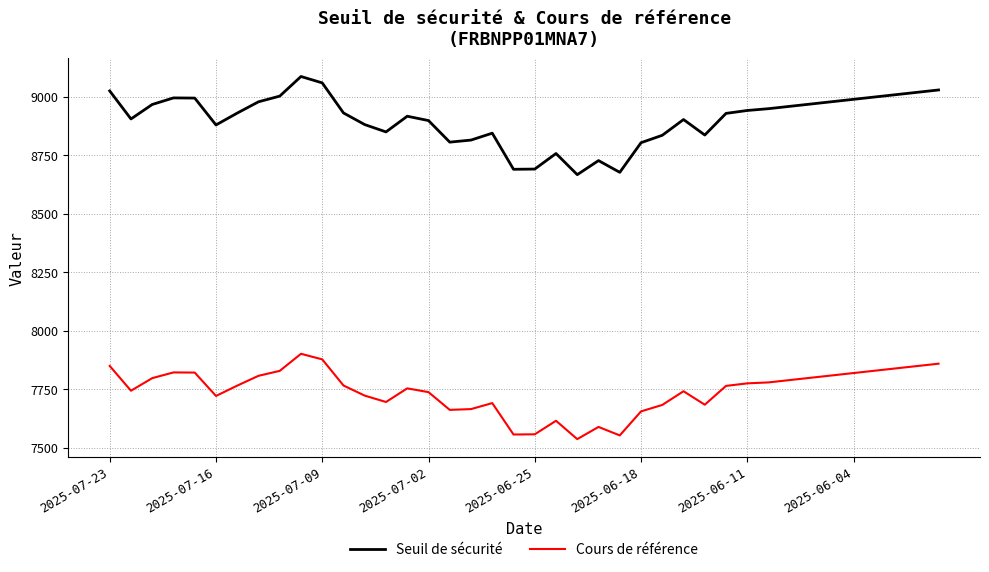

How many lines are shown in the chart?

2